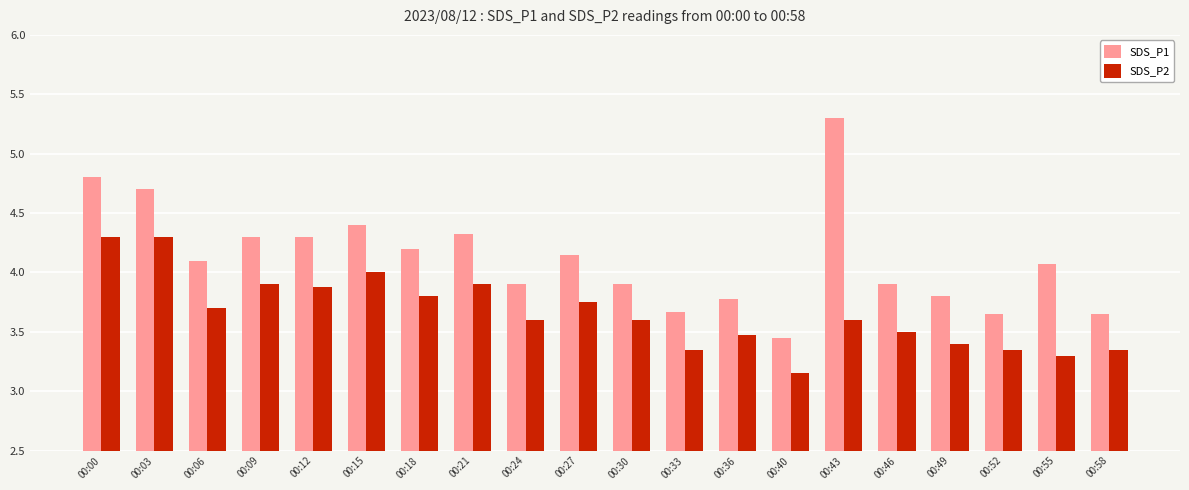

Count the number of categories in the chart.

20